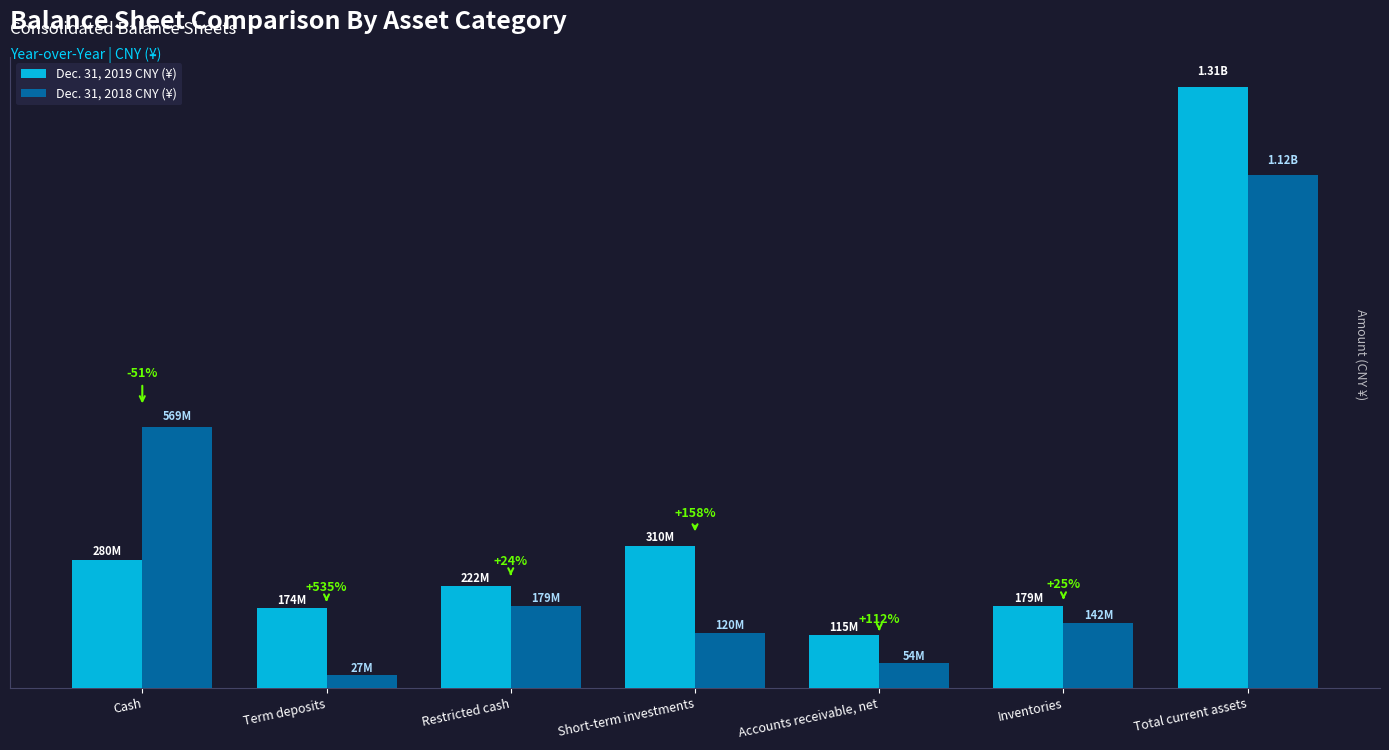

Are the bars grouped side by side (vs. stacked)?

Yes